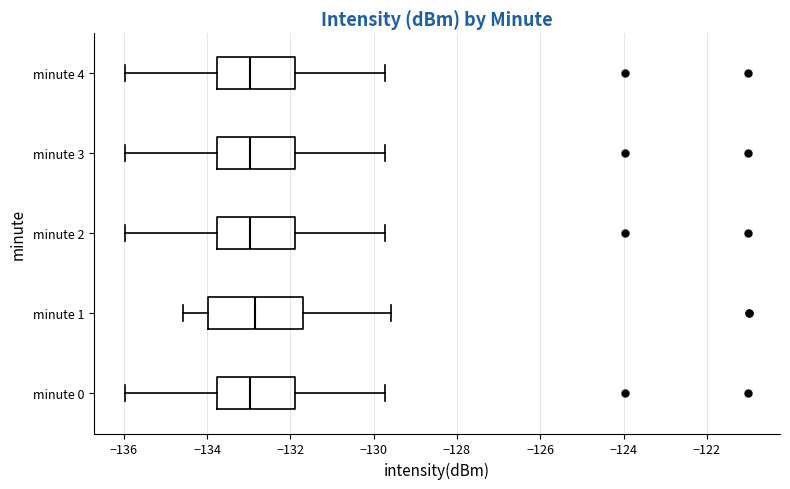

Comparing the boxes themselves (not the whiskers), which one is the widest?

minute 1